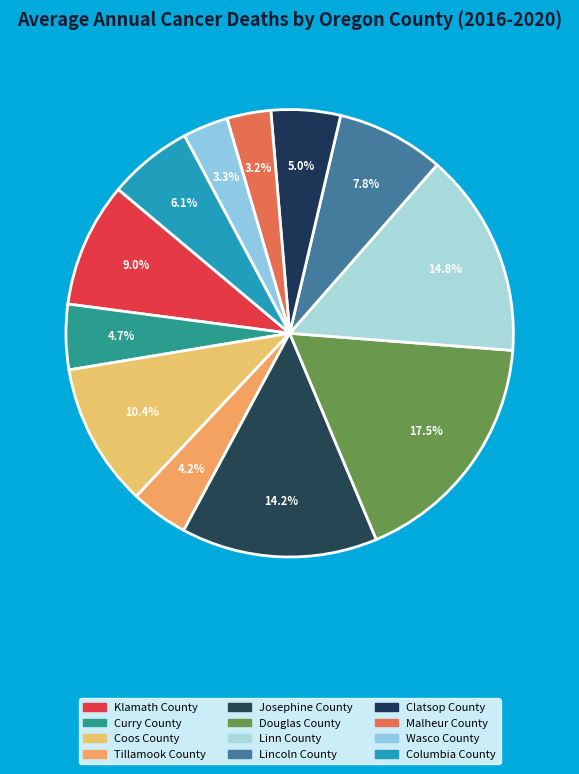

Which slice is the smallest?

Malheur County